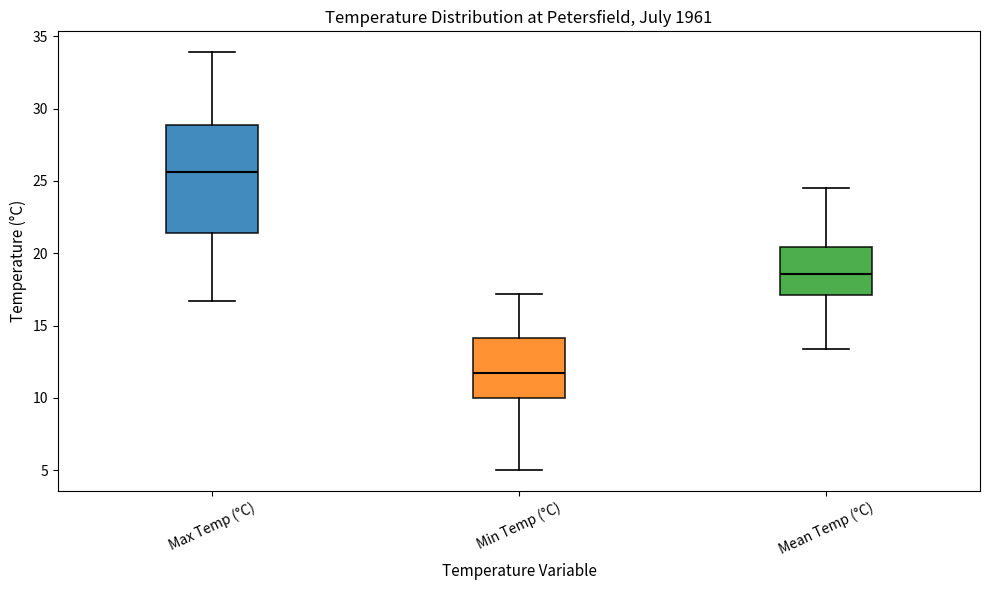

Which box is the tallest, from its lower edge to its upper edge?

Max Temp (°C)